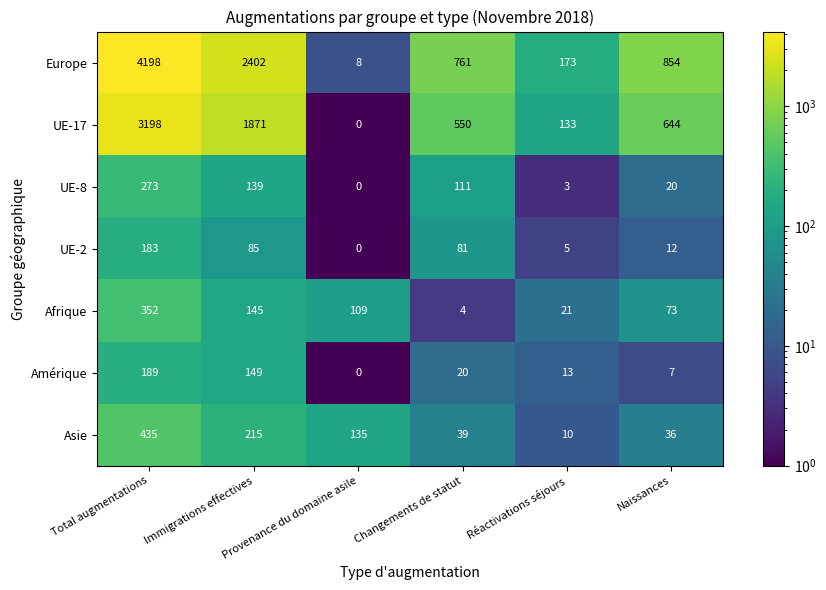

What is the difference between the UE-2 values at Réactivations séjours and Changements de statut?

76